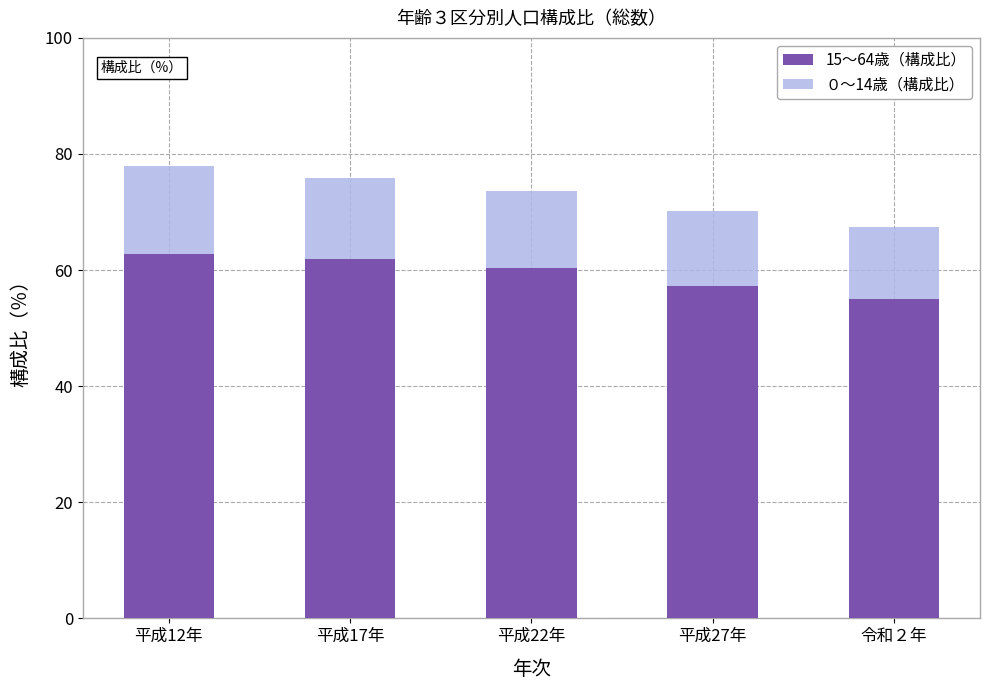

Which category has the lowest value in the 15～64歳（構成比） series?

令和２年